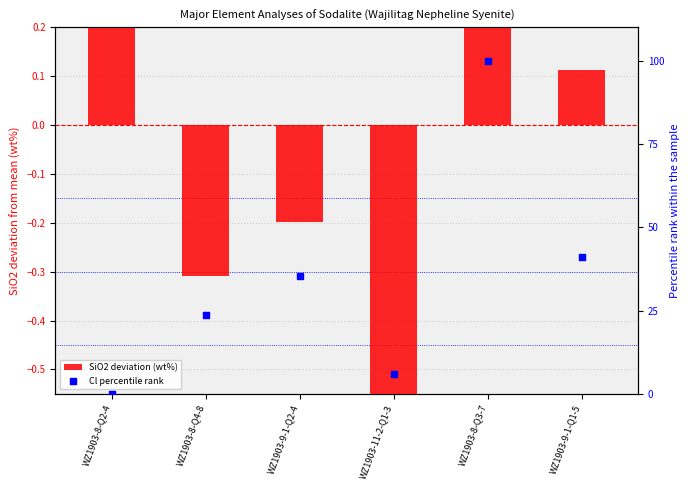

Which series has the largest Y range (max minus min)?

Cl percentile rank